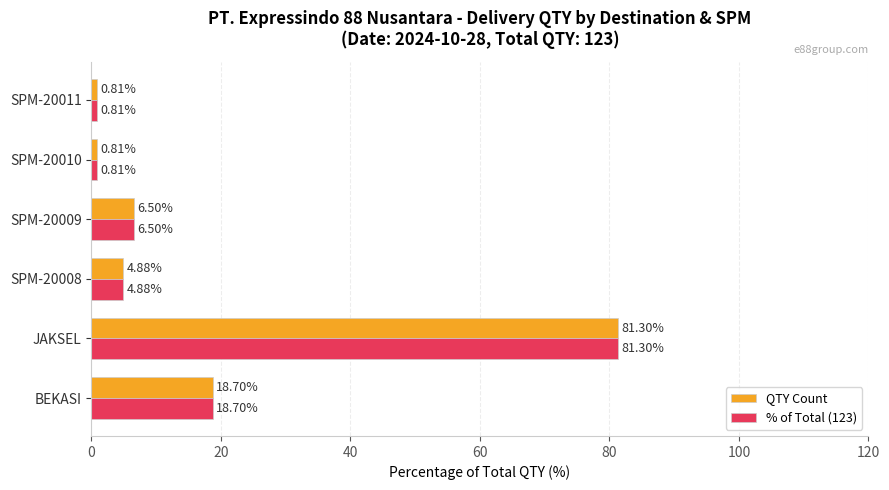

What is the difference between the maximum and minimum values in the QTY Count series?

80.5